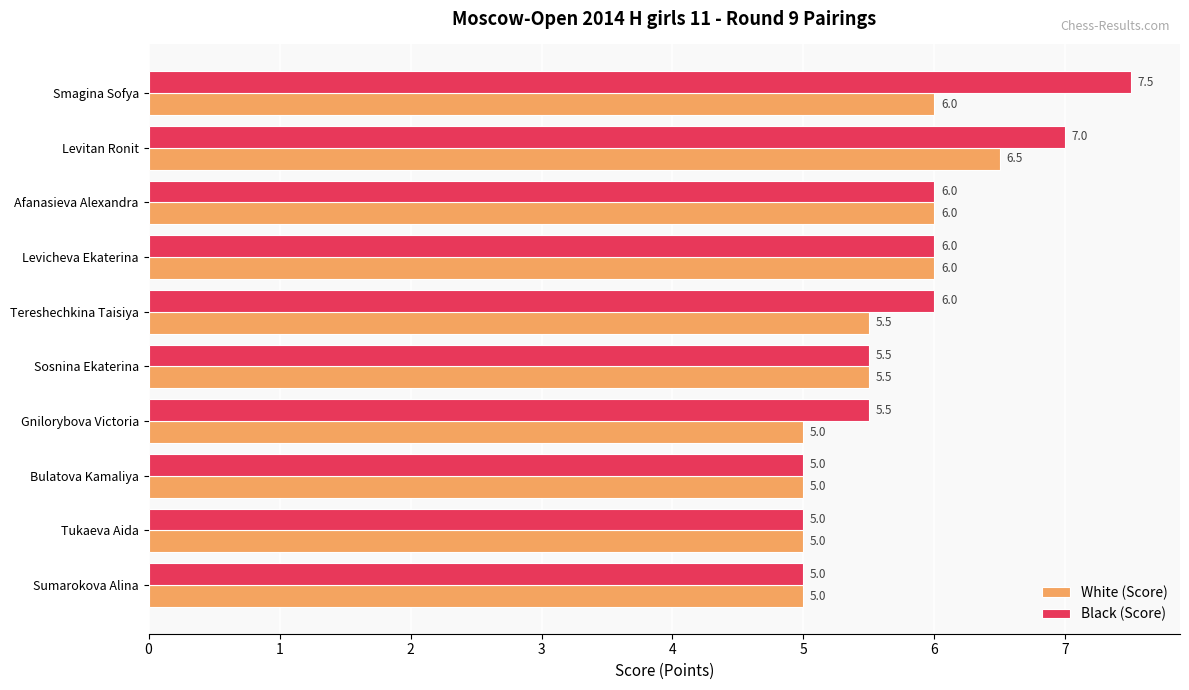

How many White (Score) values are between 5 and 6?

9